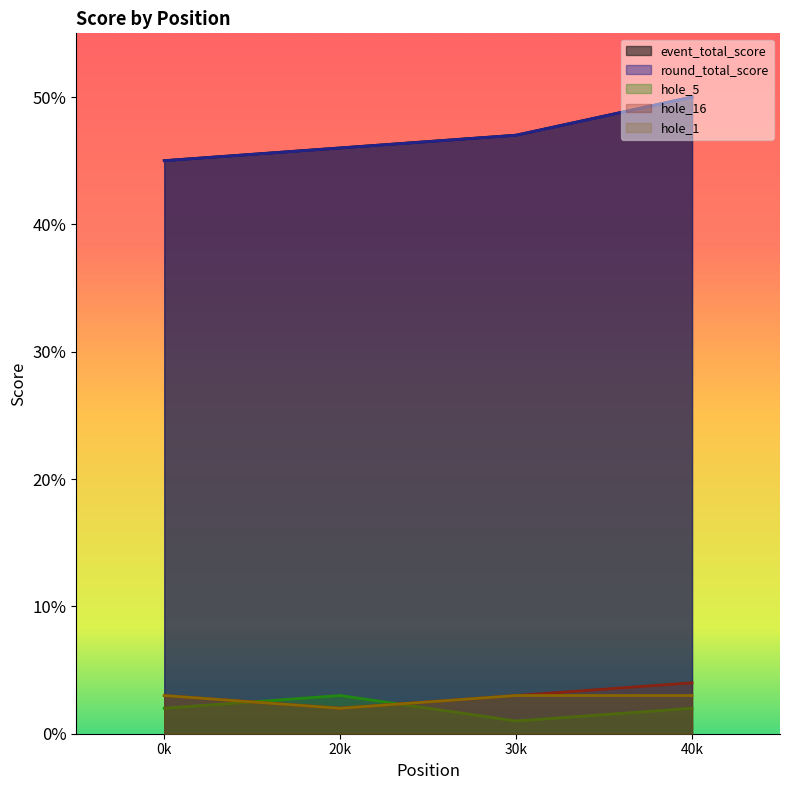

True or false: hole_5 has a value of 1 at 30k.

True